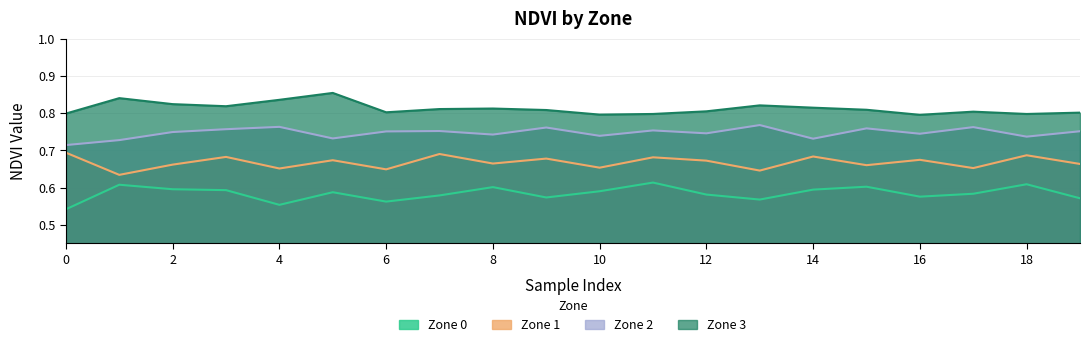

Reading left to right, list all the values displayed in this chart.

Zone 0: 0.5	0.6	0.6	0.6	0.6	0.6	0.6	0.6	0.6	0.6	0.6	0.6	0.6	0.6	0.6	0.6	0.6	0.6	0.6	0.6
Zone 1: 0.7	0.6	0.7	0.7	0.7	0.7	0.6	0.7	0.7	0.7	0.7	0.7	0.7	0.6	0.7	0.7	0.7	0.7	0.7	0.7
Zone 2: 0.7	0.7	0.7	0.8	0.8	0.7	0.8	0.8	0.7	0.8	0.7	0.8	0.7	0.8	0.7	0.8	0.7	0.8	0.7	0.8
Zone 3: 0.8	0.8	0.8	0.8	0.8	0.9	0.8	0.8	0.8	0.8	0.8	0.8	0.8	0.8	0.8	0.8	0.8	0.8	0.8	0.8